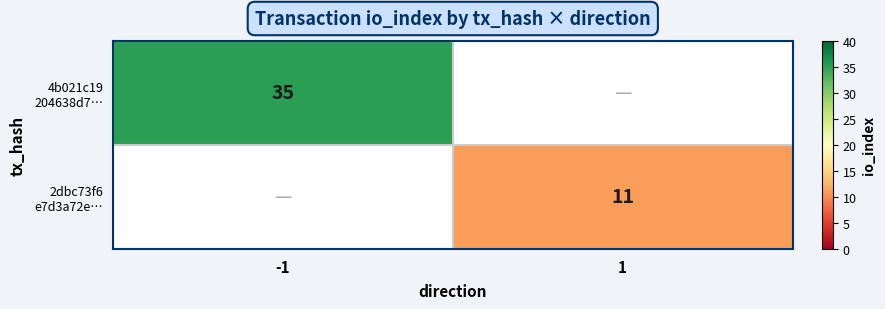

List the labels in order of 2dbc73f6 e7d3a72e… value, largest first.

-1, 1